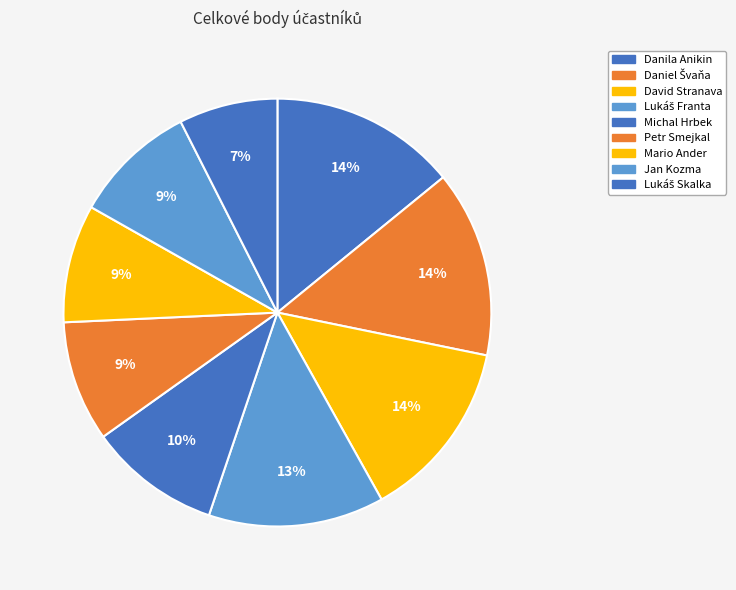

How many slices are in this pie chart?

9